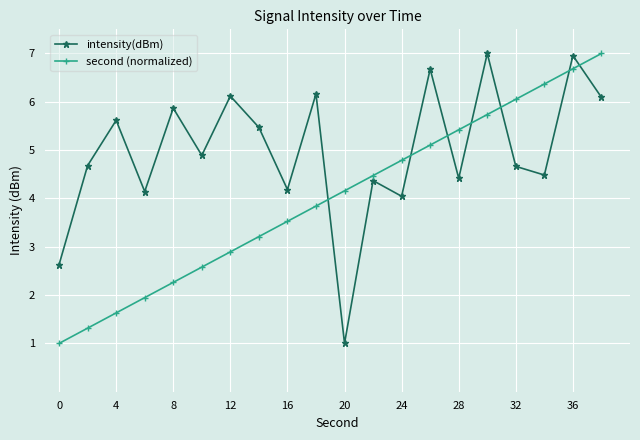

Rank the series by their average value, from lowest to highest.

second (normalized), intensity(dBm)